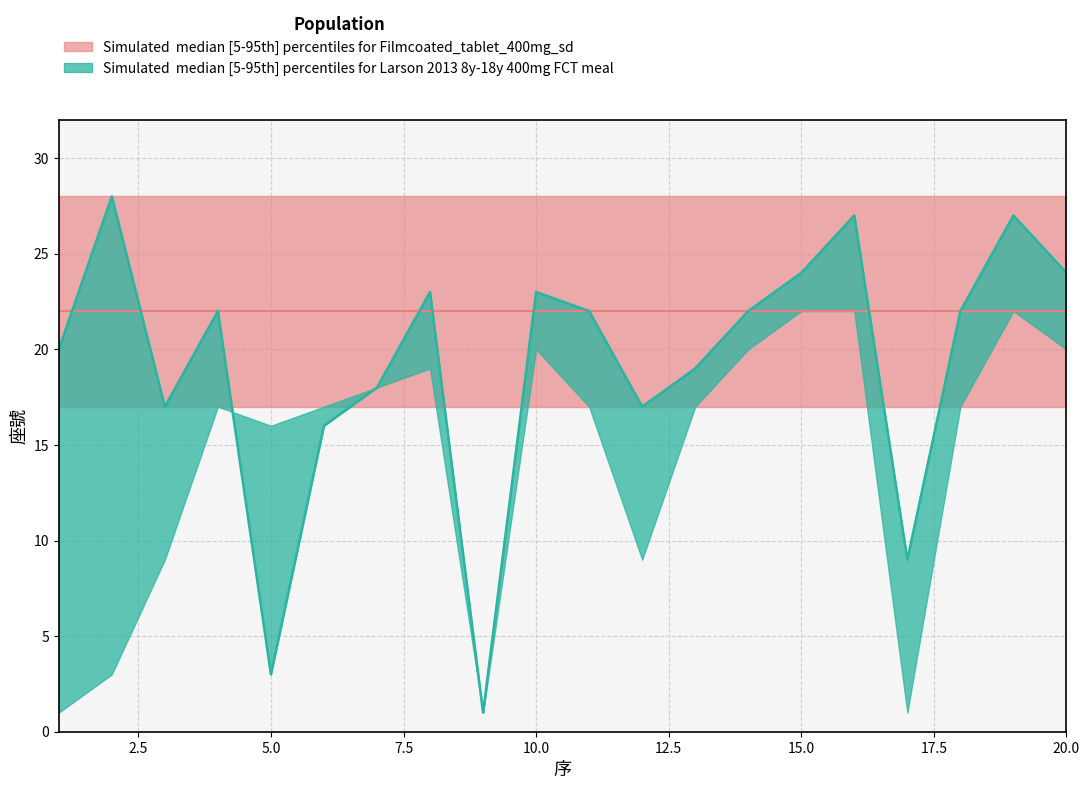

How many interior local peaks does the 座號_median series have?

6